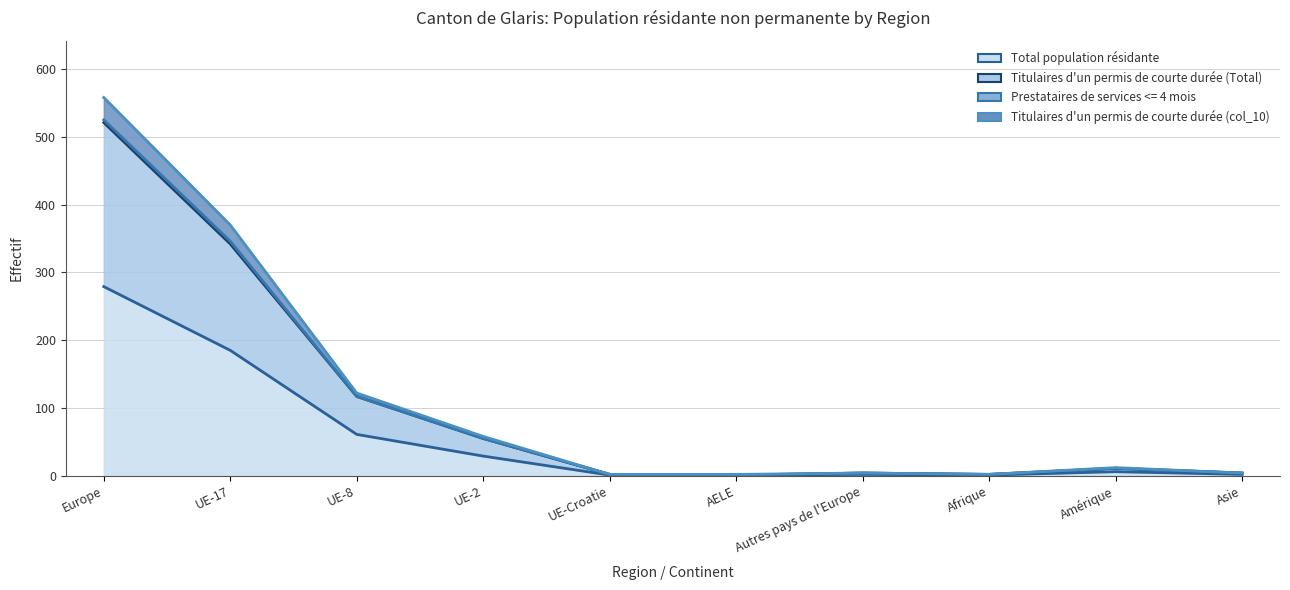

The Total population résidante series shows 444 at Europe. True or false?

False